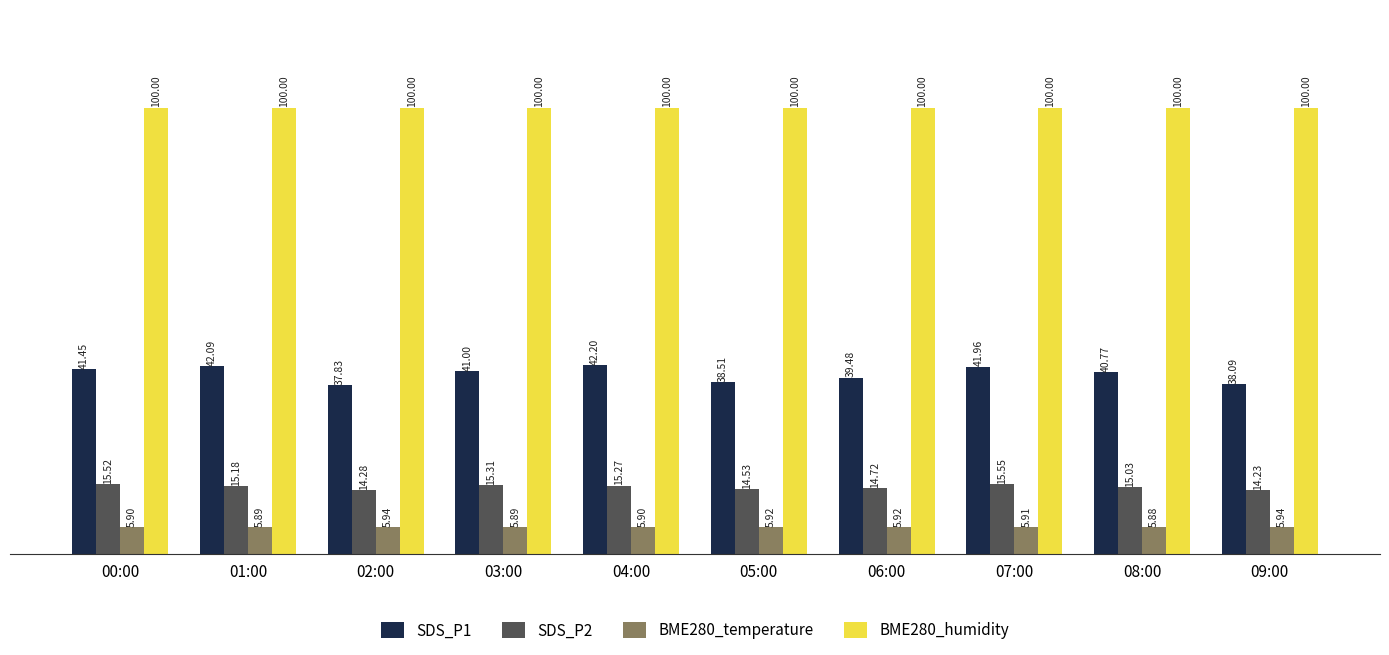

How many bars are there in total?

40